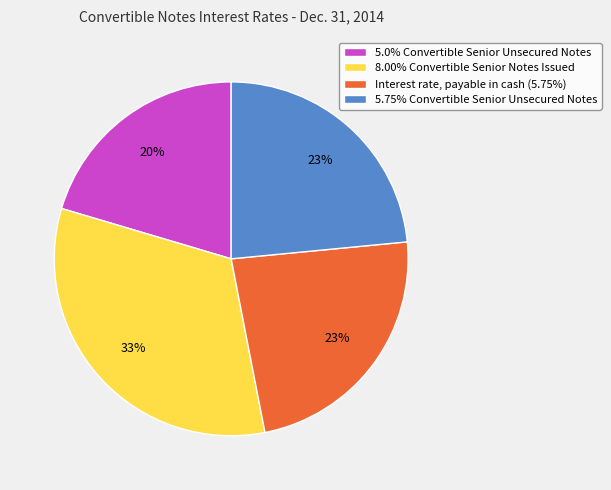

Is there a majority slice in this chart?

No